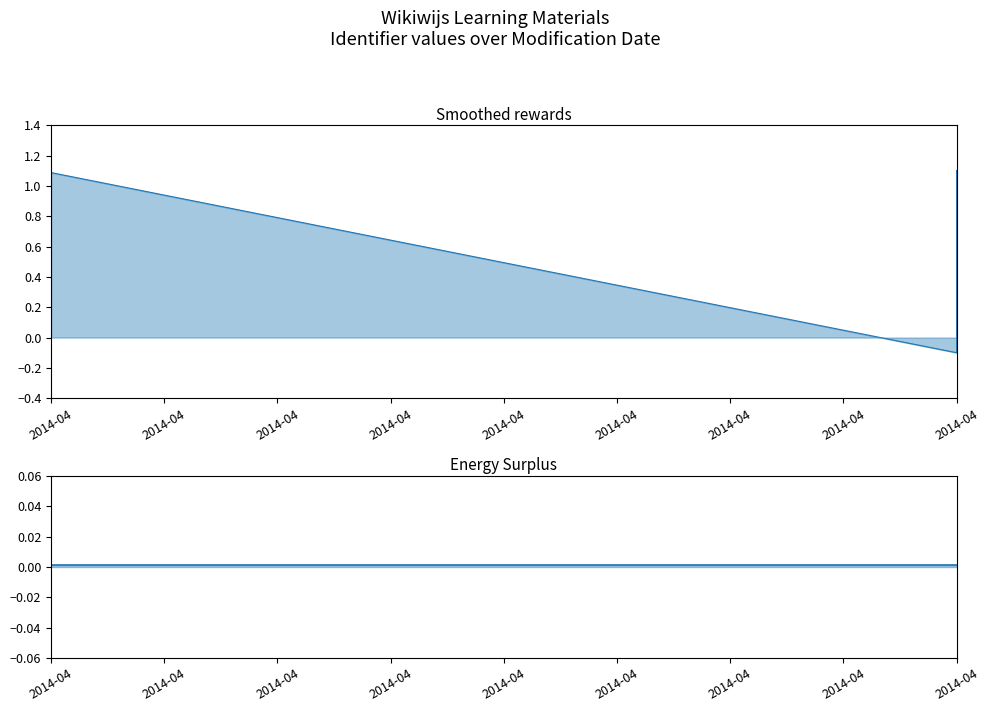

List the series in order of their peak value, highest first.

Identifier_line, Identifier_surplus_line